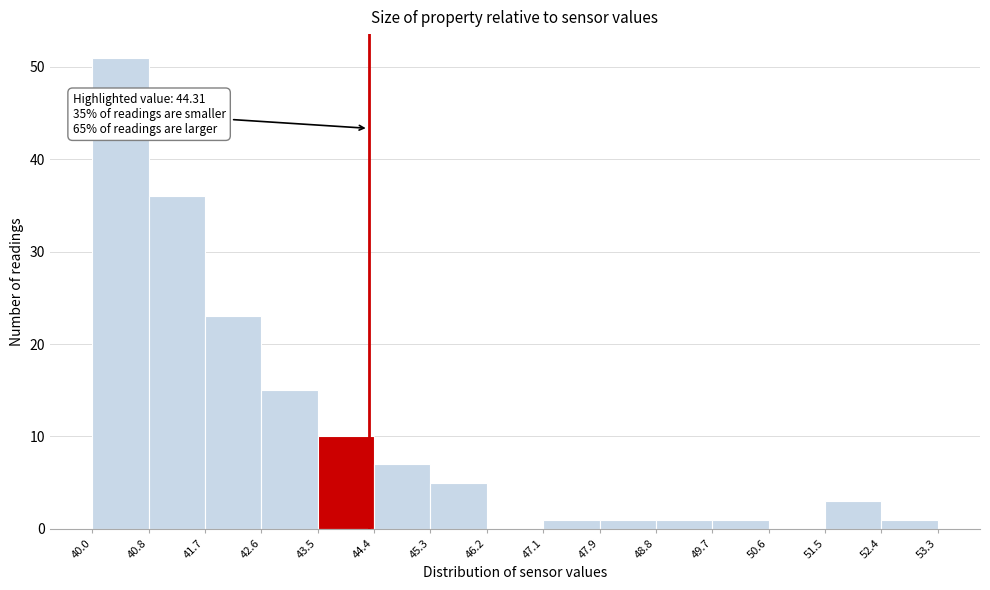

Over which range of the x-axis is the bar tallest?

40.0 to 40.8